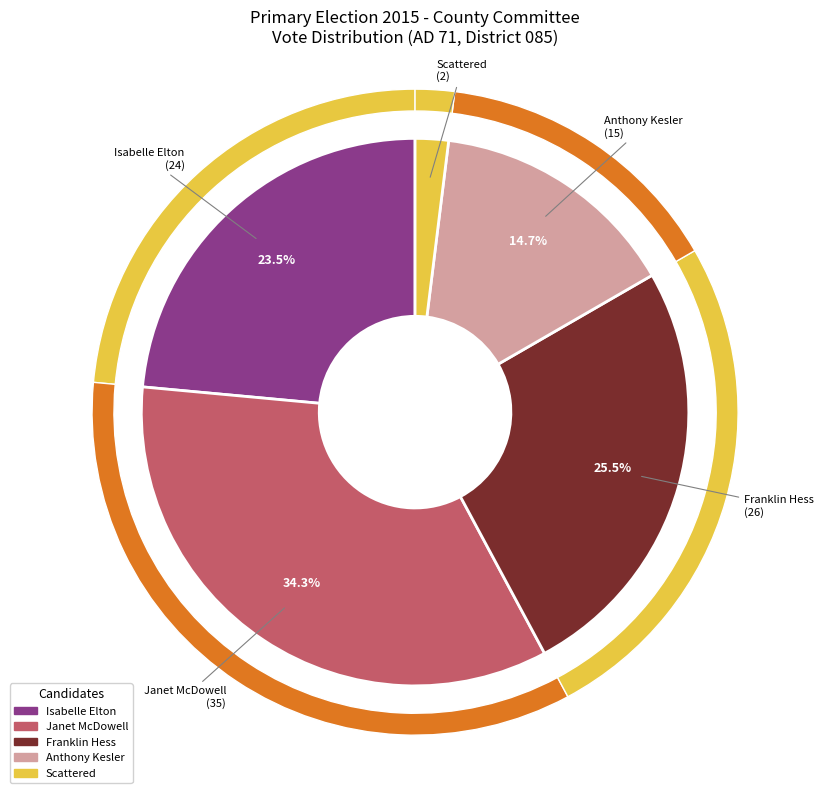

How much of the chart is everything except Anthony Kesler?

85.3%